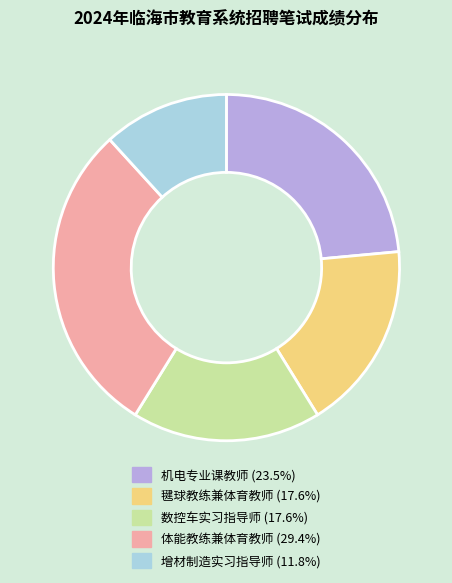

Count the number of slices in the pie.

5